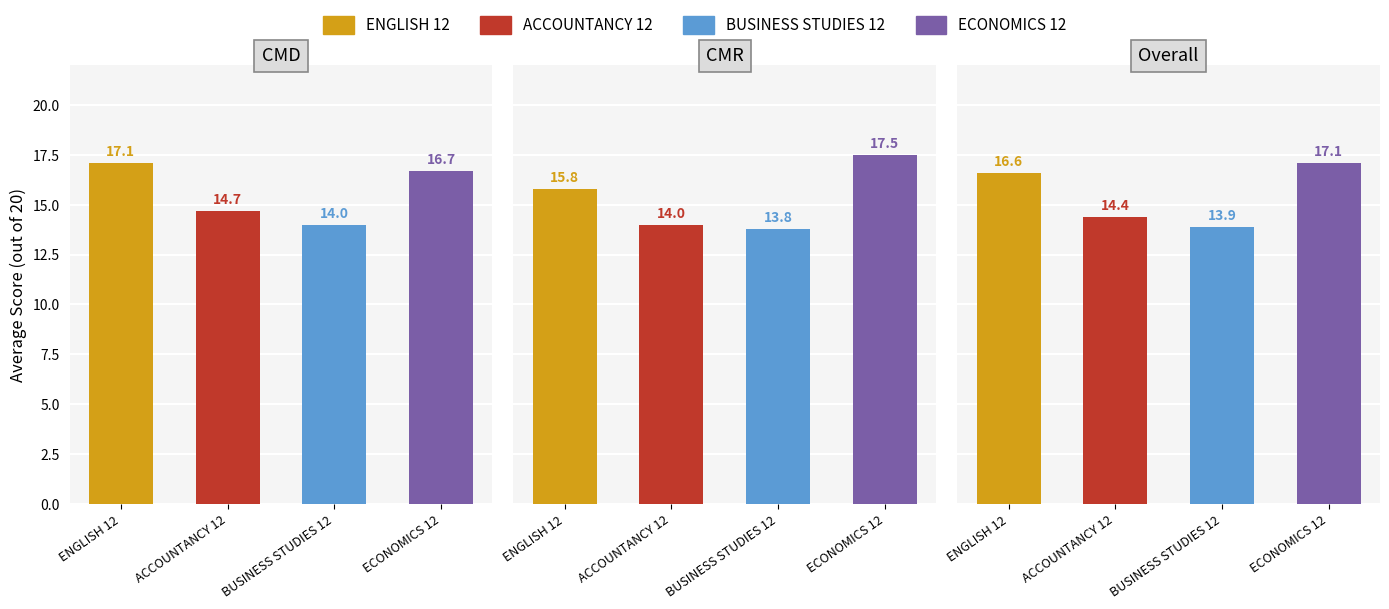

At how many categories does at least one series exceed 14?

3